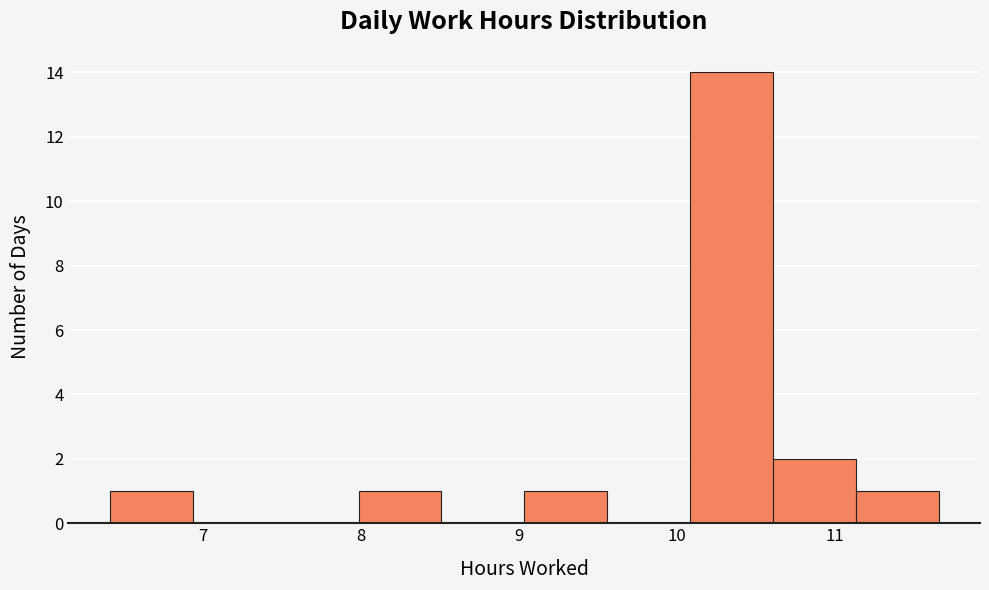

Over which range of the x-axis is the bar tallest?

10.1 to 10.6